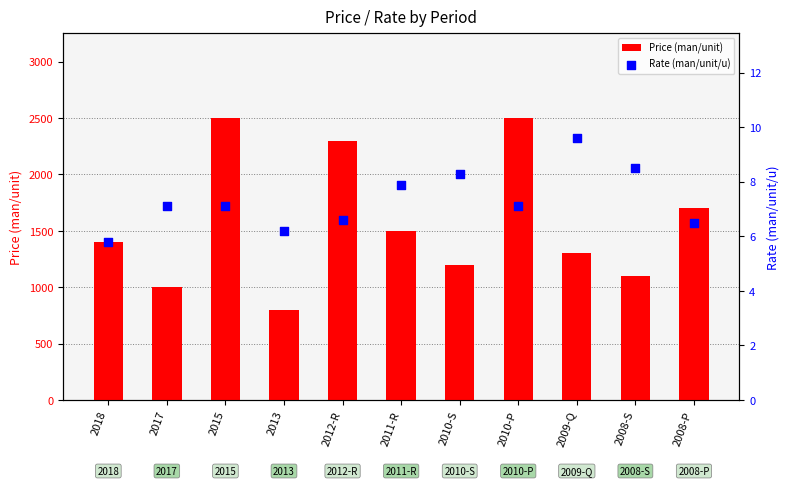

At which category is the sum across all series the highest?

2015